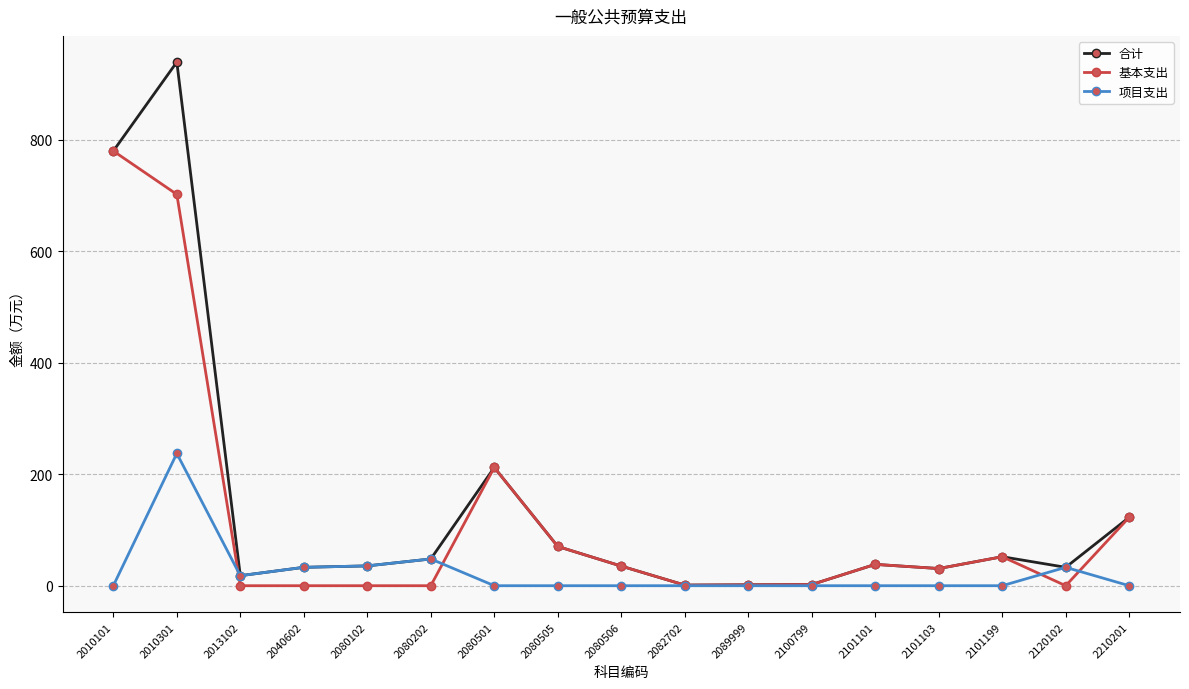

True or false: 基本支出 has more than 2 points higher than both neighbors.

True